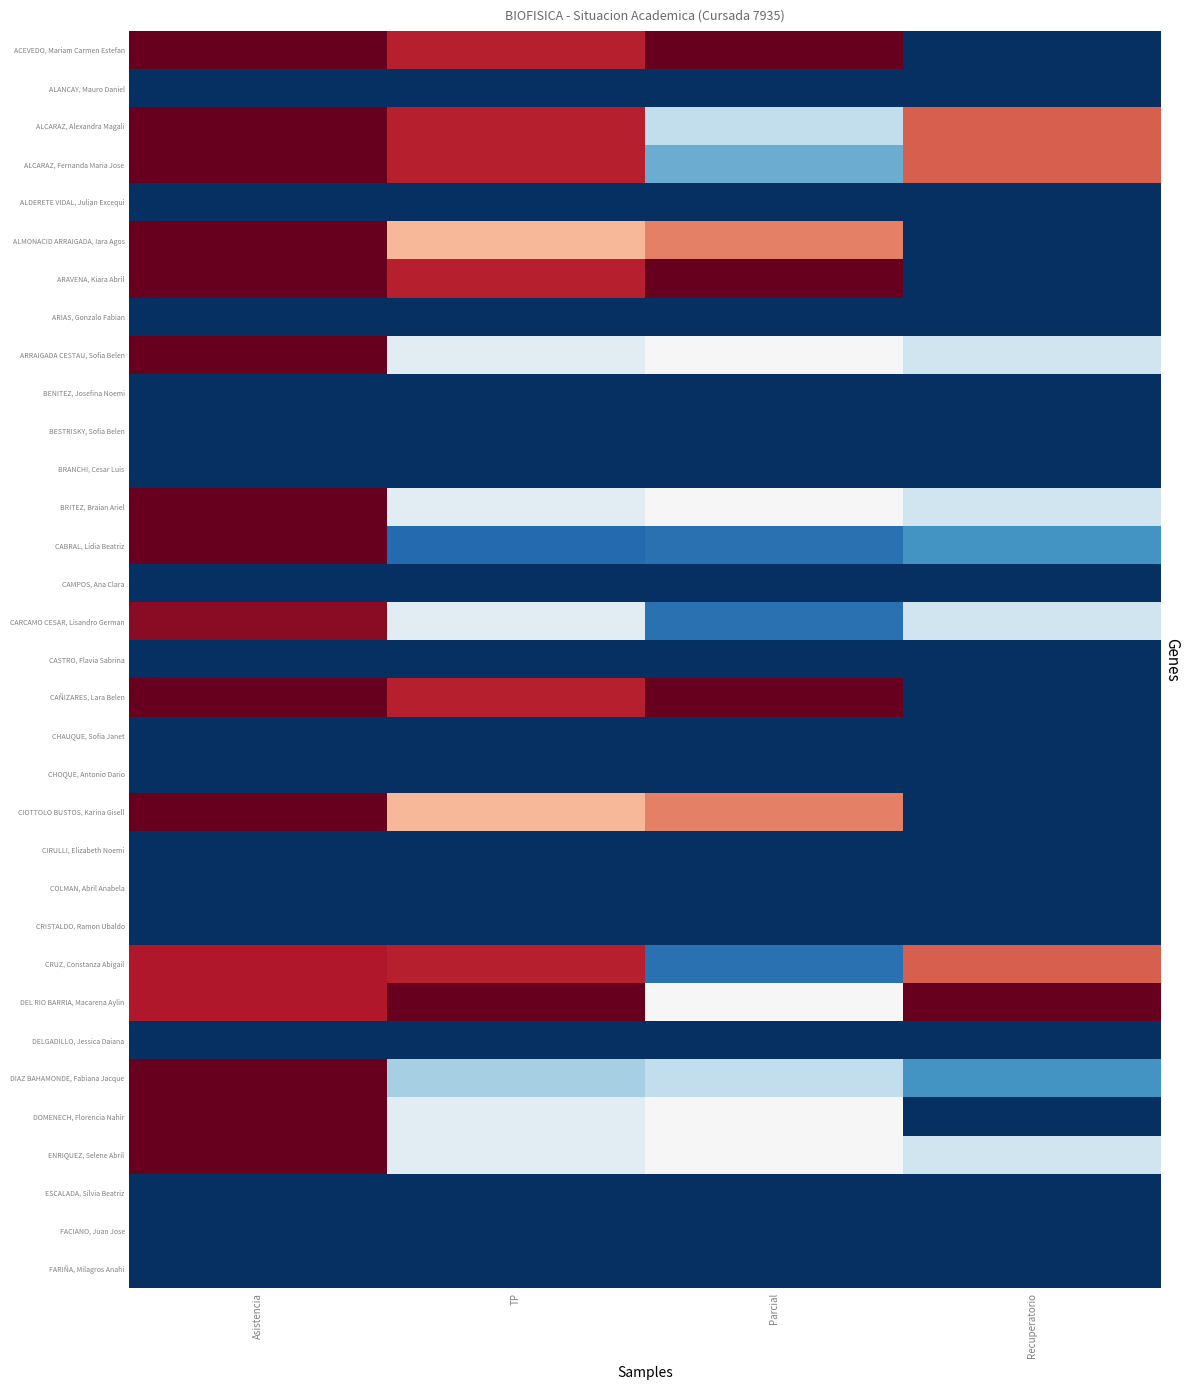

Which category has the highest value in the CRISTALDO, Ramon Ubaldo series?

Asistencia